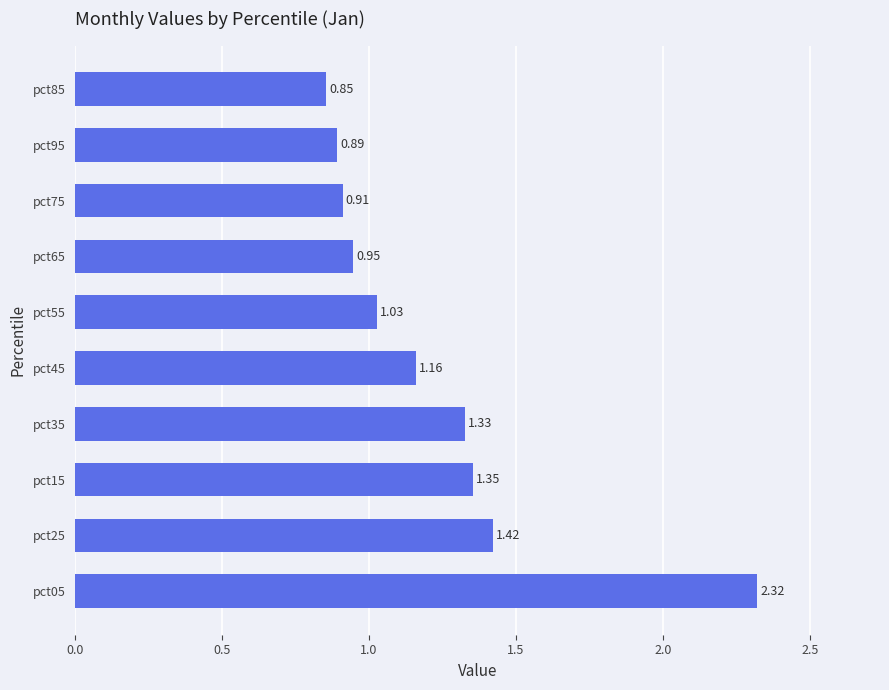

What is the change in value from pct35 to pct85?

-0.5